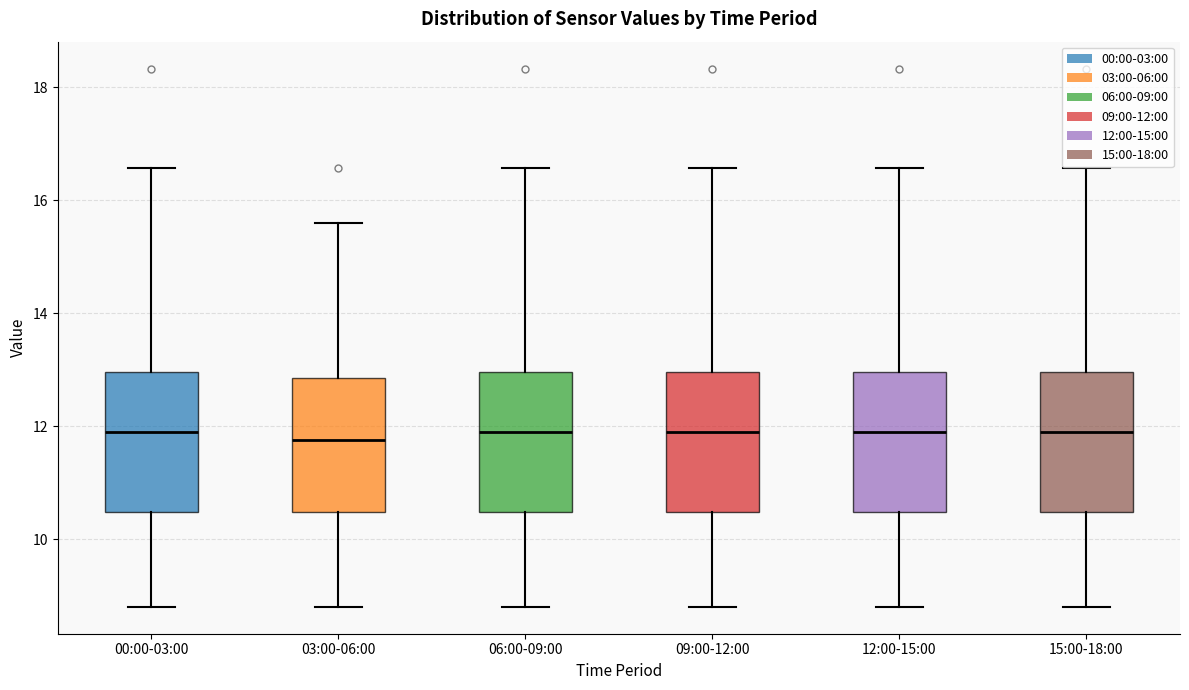

Reading left to right, transcribe this box plot: for each box, give where its median line is, the range the box spans, and where its two whiskers end, as read against the y-axis. The values are not printed on the chart, so give them approximately, as read against the axis.

00:00-03:00: median 12.0, box 10.4 to 13.0, whiskers 8.8 to 16.6
03:00-06:00: median 11.8, box 10.4 to 12.8, whiskers 8.8 to 15.6
06:00-09:00: median 12.0, box 10.4 to 13.0, whiskers 8.8 to 16.6
09:00-12:00: median 12.0, box 10.4 to 13.0, whiskers 8.8 to 16.6
12:00-15:00: median 12.0, box 10.4 to 13.0, whiskers 8.8 to 16.6
15:00-18:00: median 12.0, box 10.4 to 13.0, whiskers 8.8 to 16.6